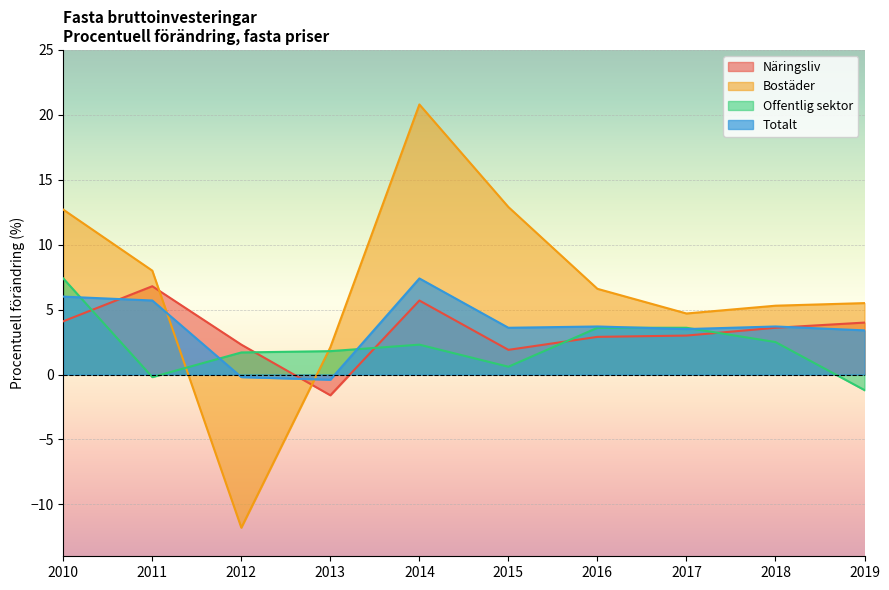

Which series has the largest total across all categories?

Bostäder